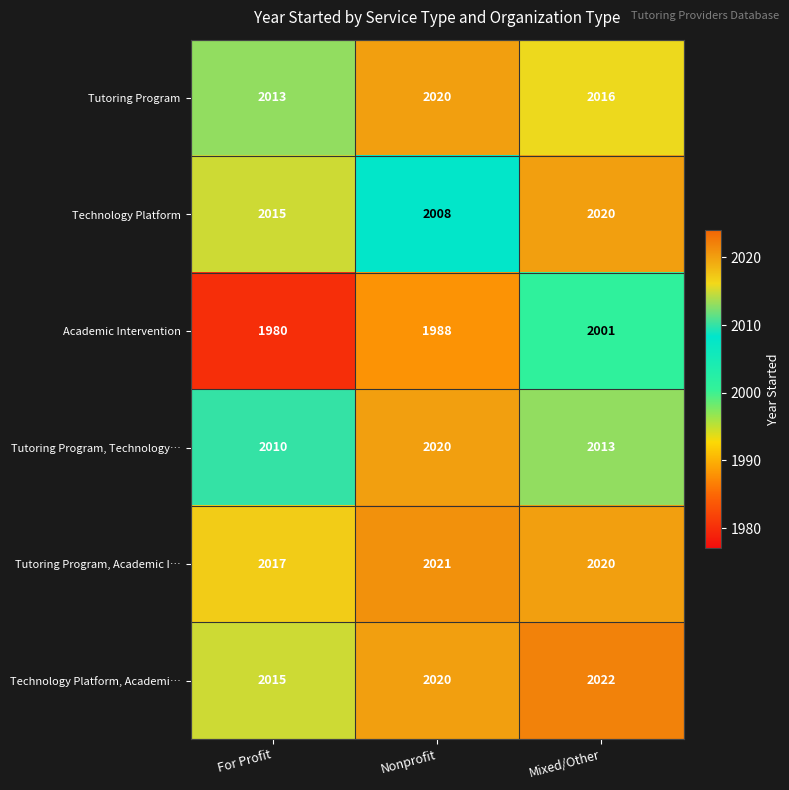

How many Technology Platform, Academi… values are between 2015 and 2022?

3